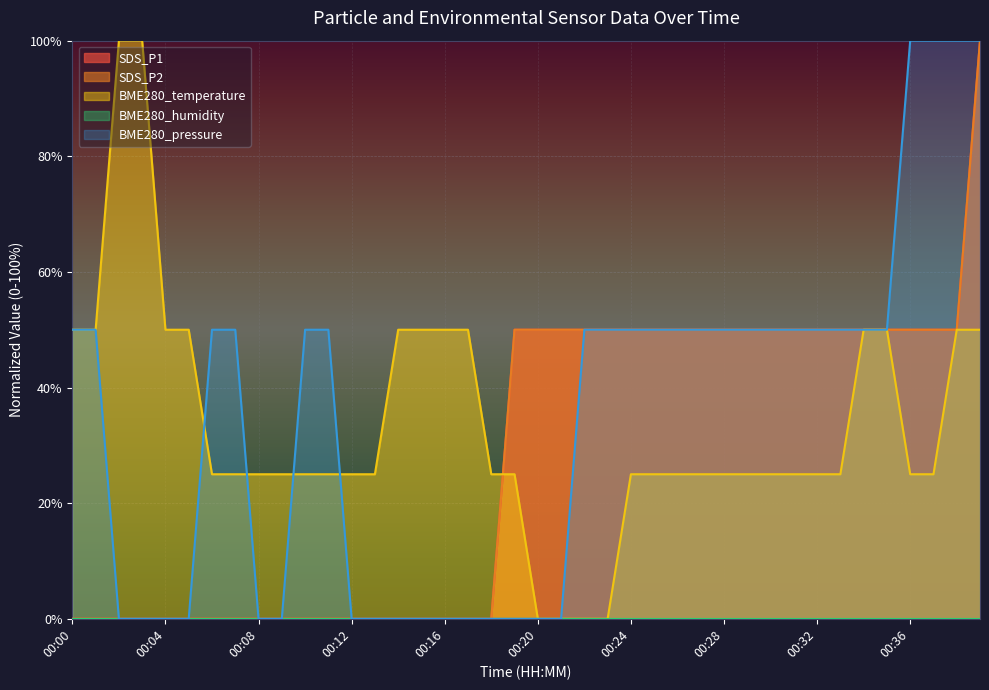

True or false: BME280_pressure has a value of -55.3 at 00:13.

False